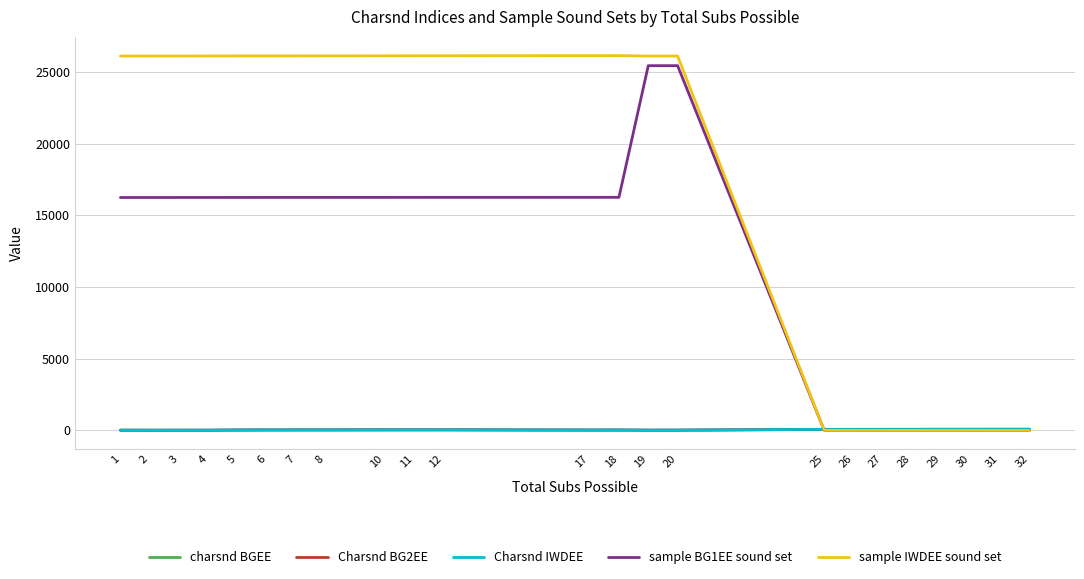

Which category has the highest value in the Charsnd IWDEE series?

32